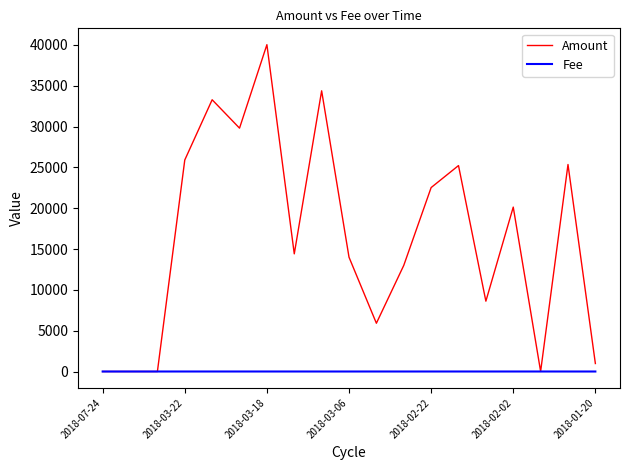

Rank the series by their average value, from lowest to highest.

Fee, Amount